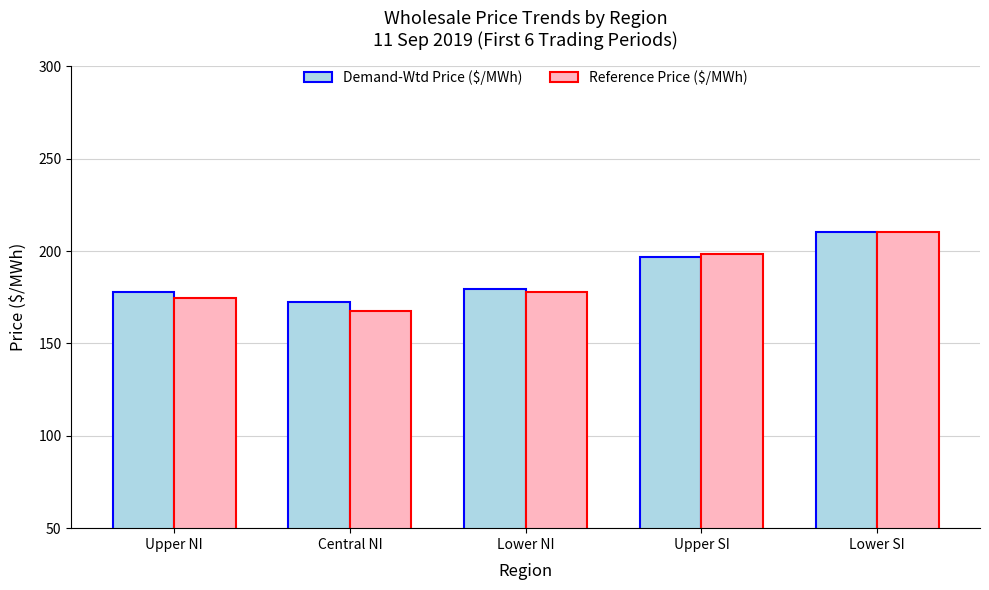

The Reference Price ($/MWh) series shows 167.5 at Central NI. True or false?

True